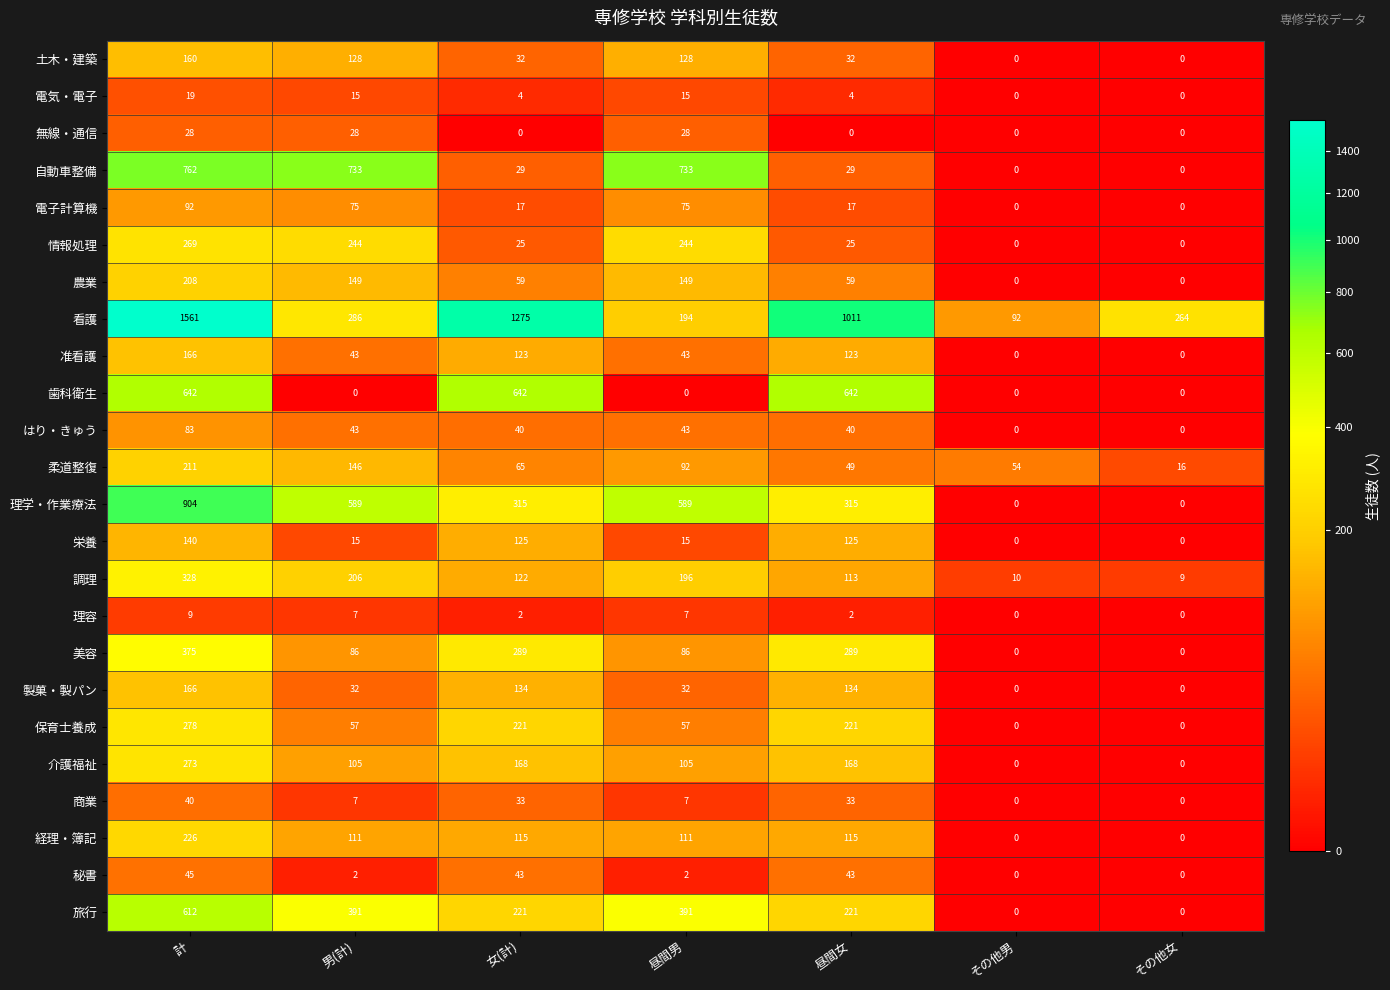

The 美容 series shows 375 at 計. True or false?

True